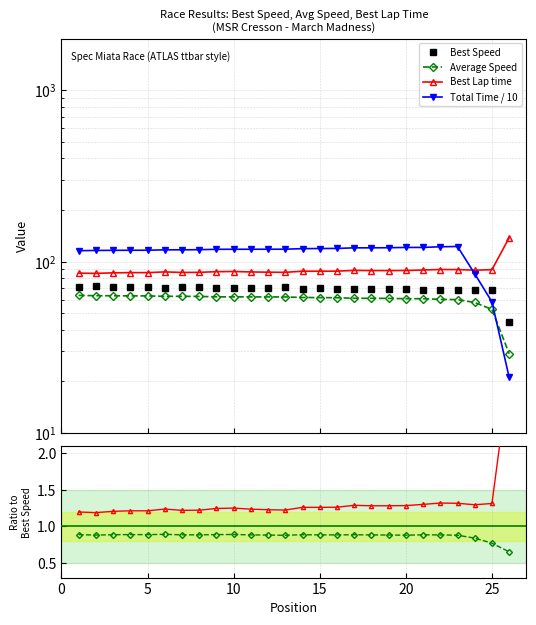

After their last crossing, which series has the higher values: Total Time / 10 or Best Speed?

Best Speed